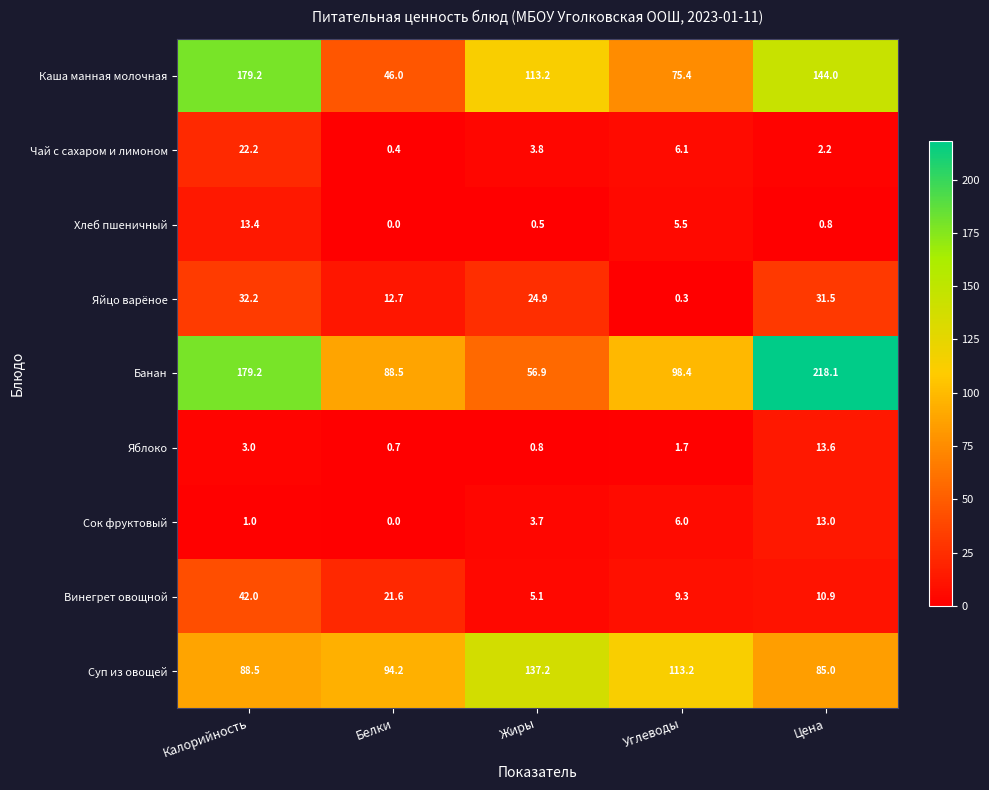

True or false: Суп из овощей has a value of 137.2 at Жиры.

True